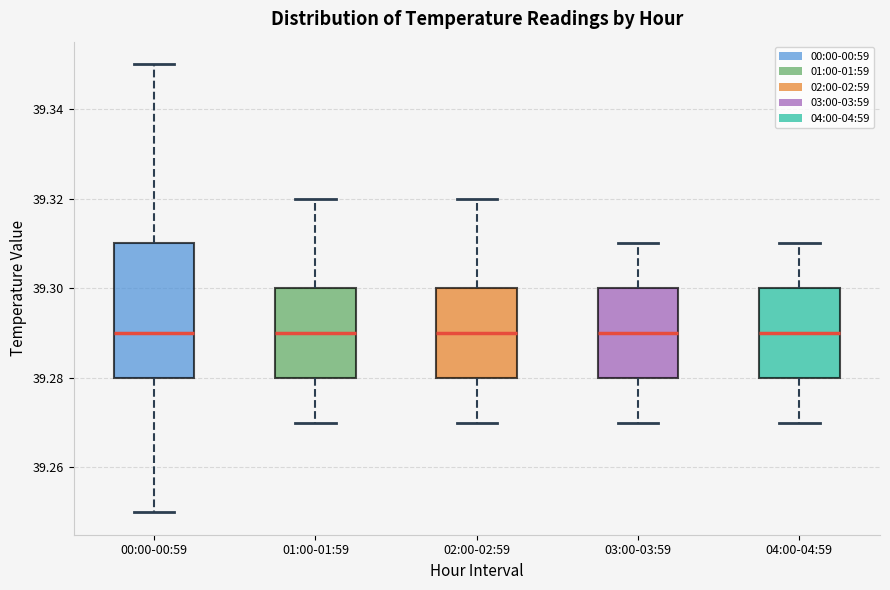

Which box is the tallest, from its lower edge to its upper edge?

00:00-00:59